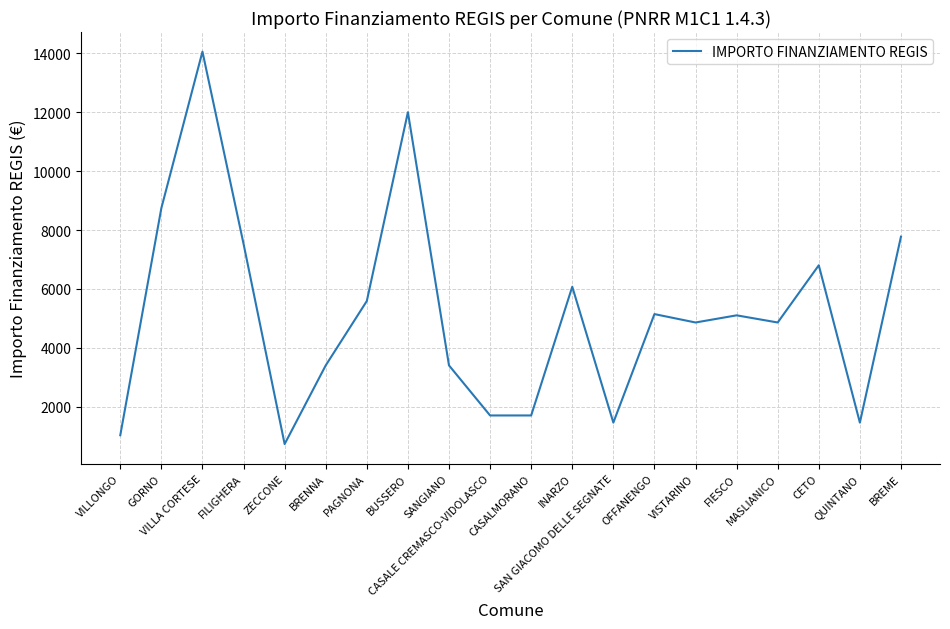

What is the smallest value displayed?

729